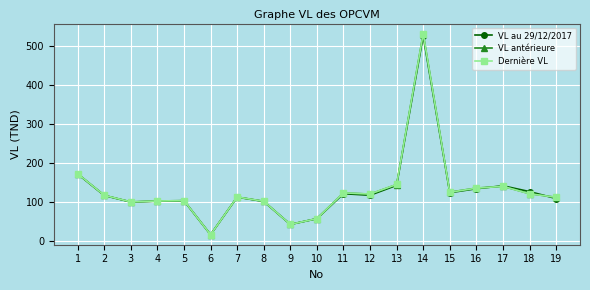

True or false: VL au 29/12/2017 has more than 2 interior local peaks.

True